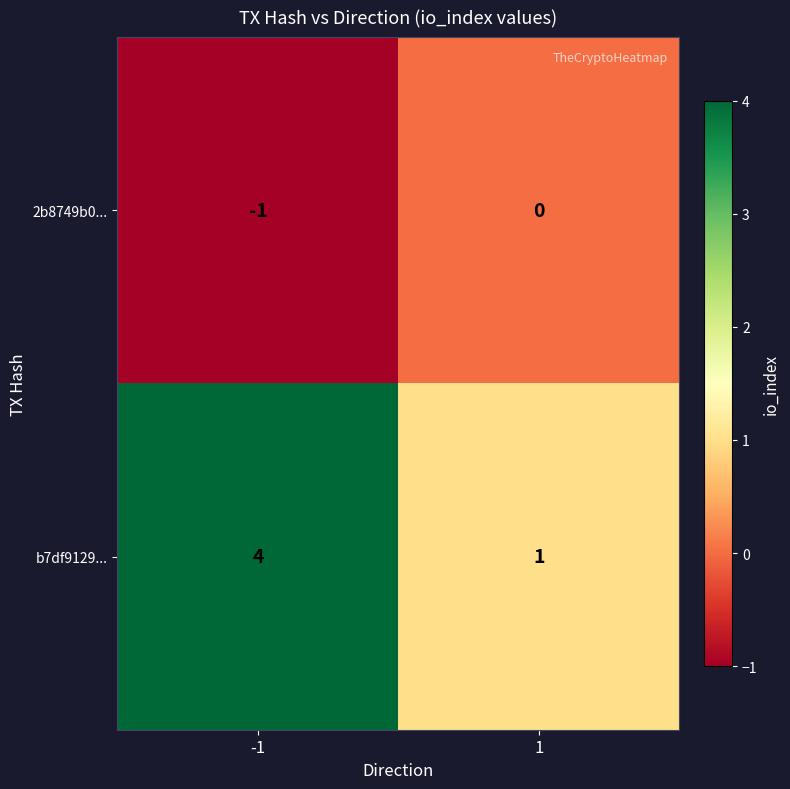

What is the difference between the maximum and minimum values in the b7df9129... series?

3